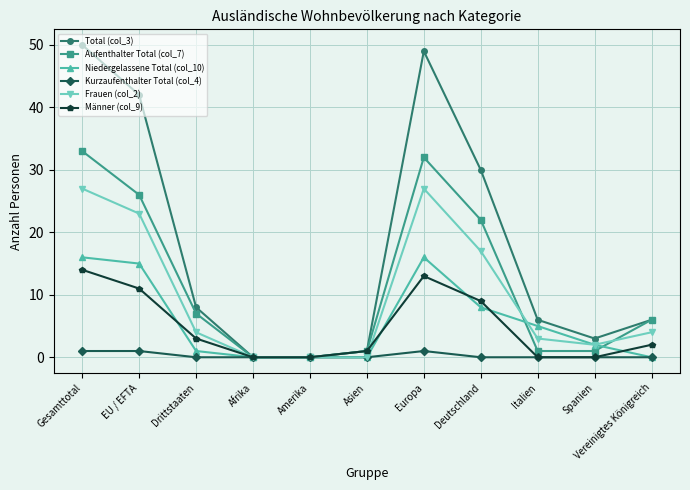

What is the average value of the Männer (col_9) series?

5